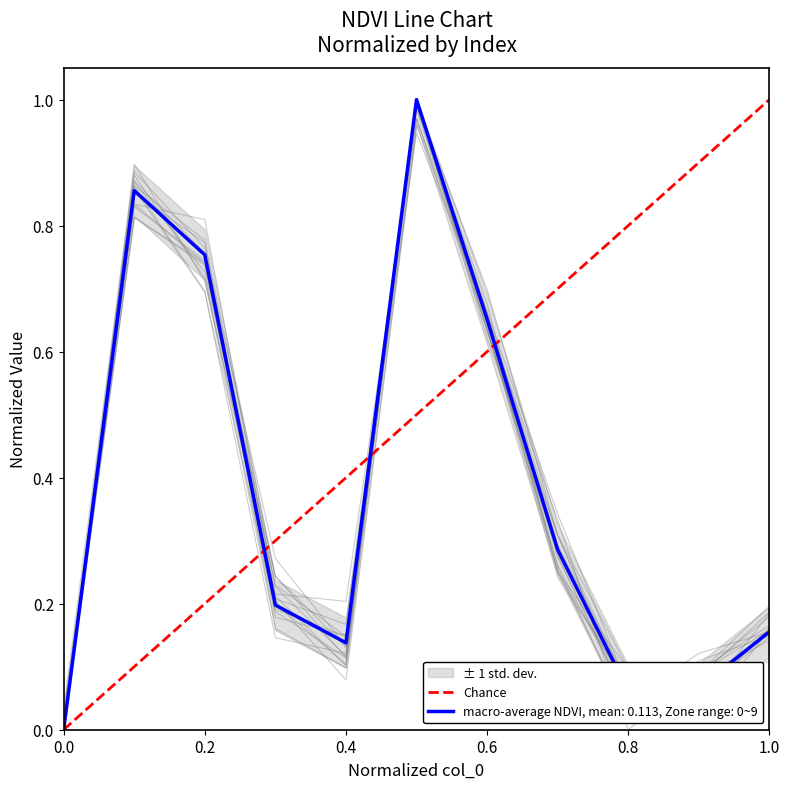

What is the highest value of the macro-average NDVI, mean: 0.113, Zone range: 0~9 series?

1.0